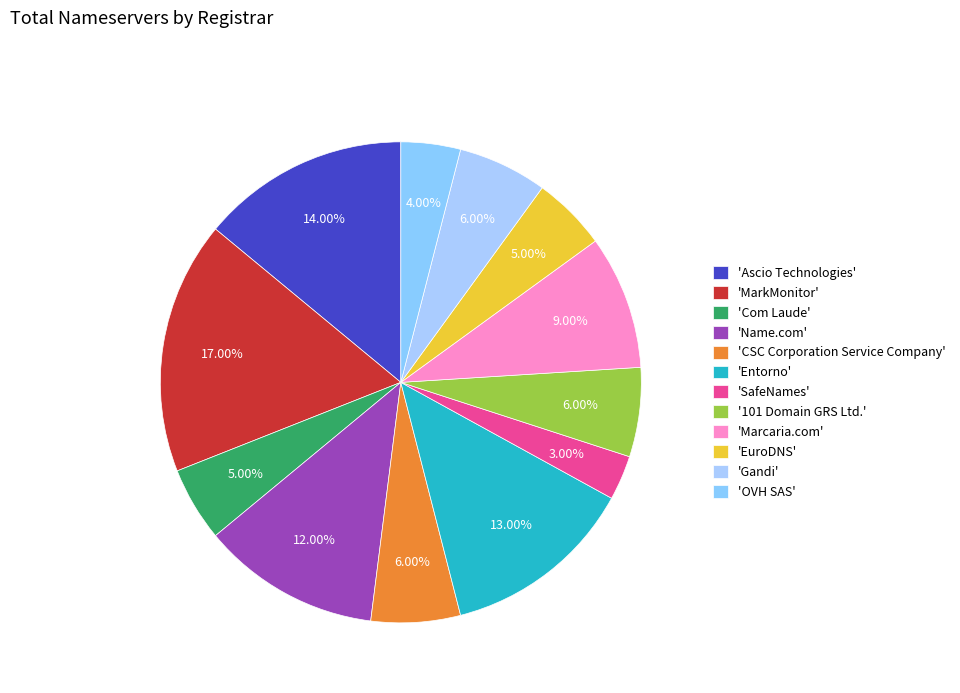

Is there a majority slice in this chart?

No